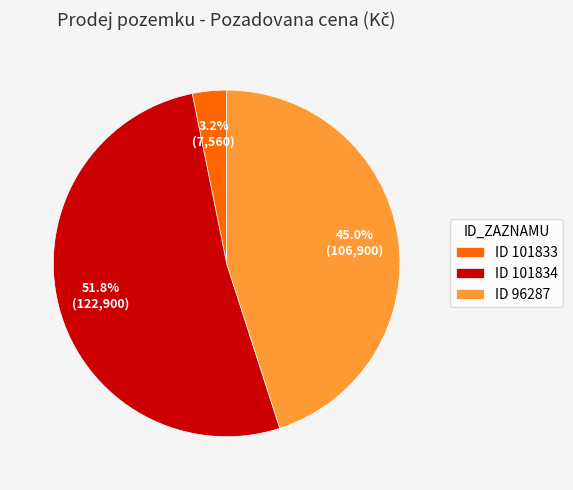

Rank the categories by value from lowest to highest.

ID 101833, ID 96287, ID 101834